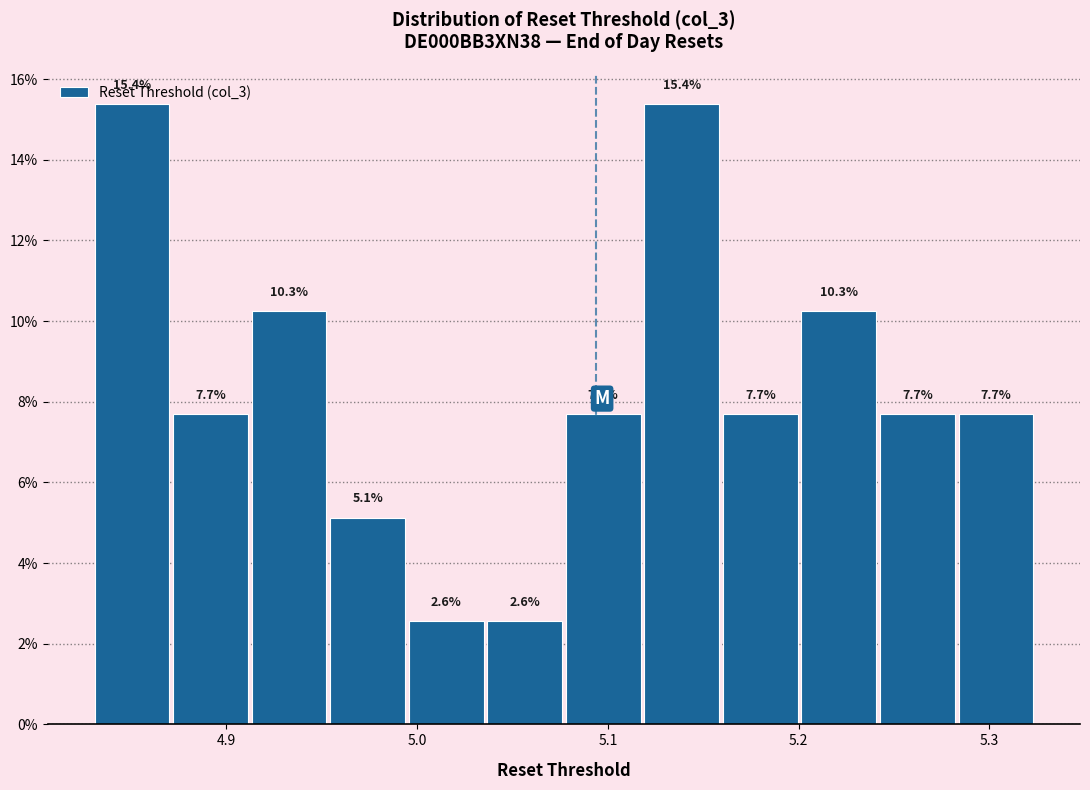

Reading left to right, transcribe this chart: for each bar, give the range it covers on the x-axis and its height. The bar edges are not printed on the chart, so give them approximately, as read against the axis.

4.83 to 4.87: 15.4
4.87 to 4.91: 7.7
4.91 to 4.95: 10.3
4.95 to 4.99: 5.1
4.99 to 5.04: 2.6
5.04 to 5.08: 2.6
5.08 to 5.12: 7.7
5.12 to 5.16: 15.4
5.16 to 5.20: 7.7
5.20 to 5.24: 10.3
5.24 to 5.28: 7.7
5.28 to 5.32: 7.7